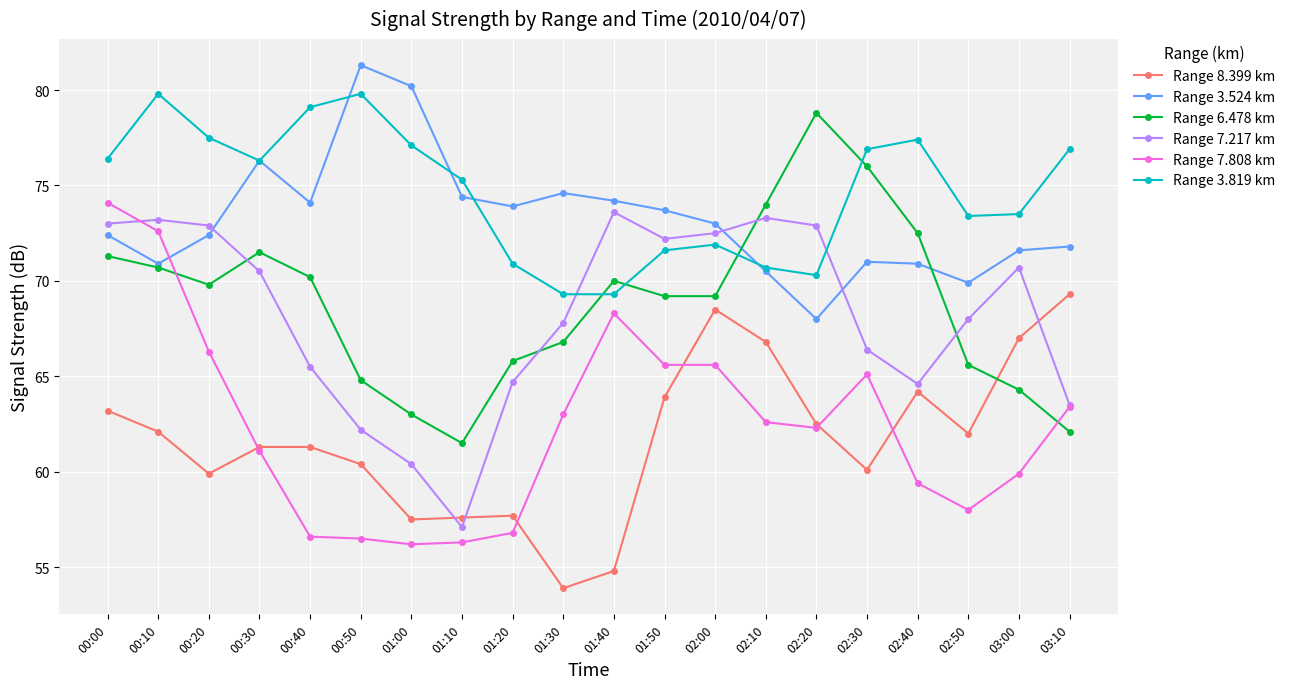

What is the spread (max minus min) of values at 01:00?

24.0